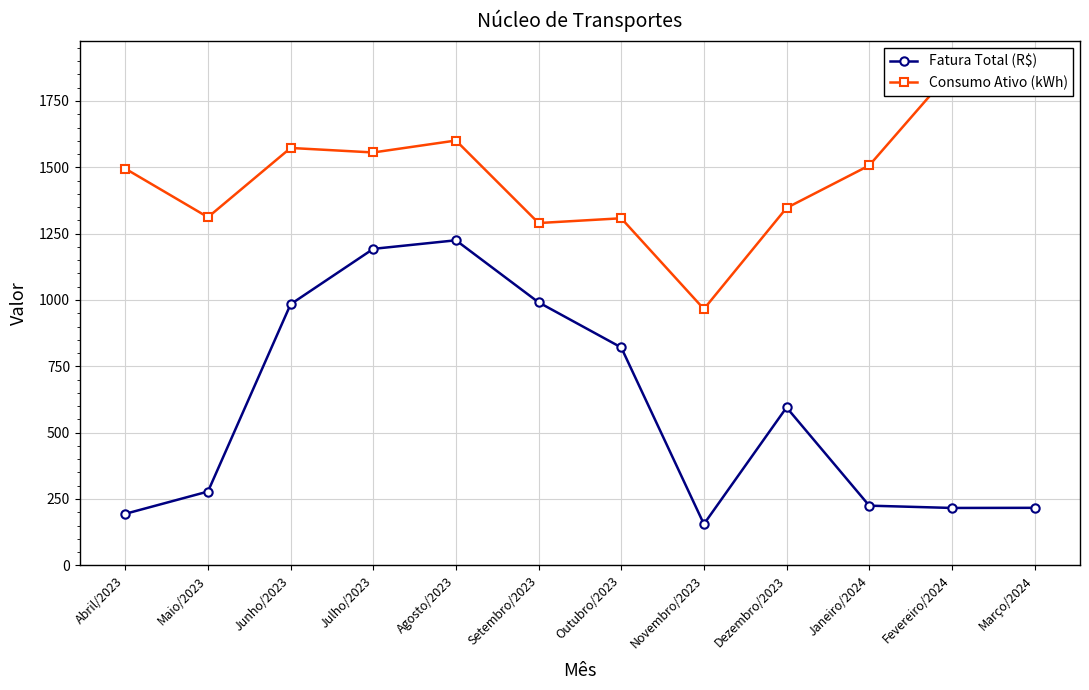

What is the label of the 7th point from the right?

Setembro/2023